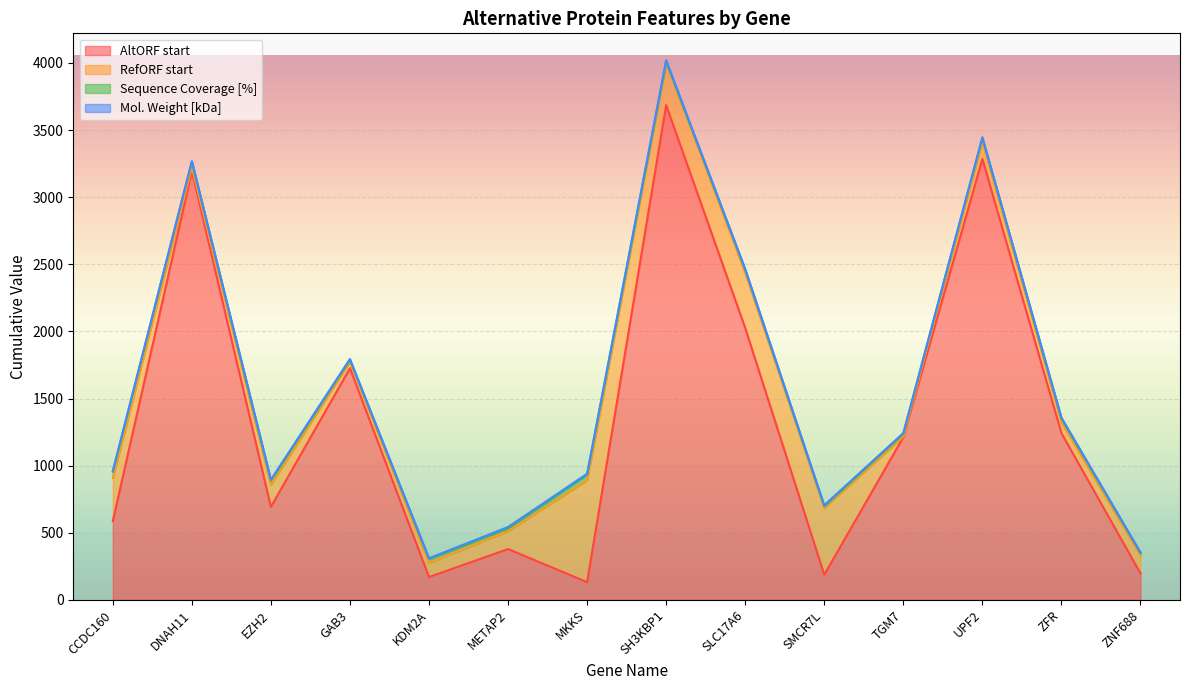

The value of Mol. Weight [kDa] at KDM2A is 5.2. True or false?

True